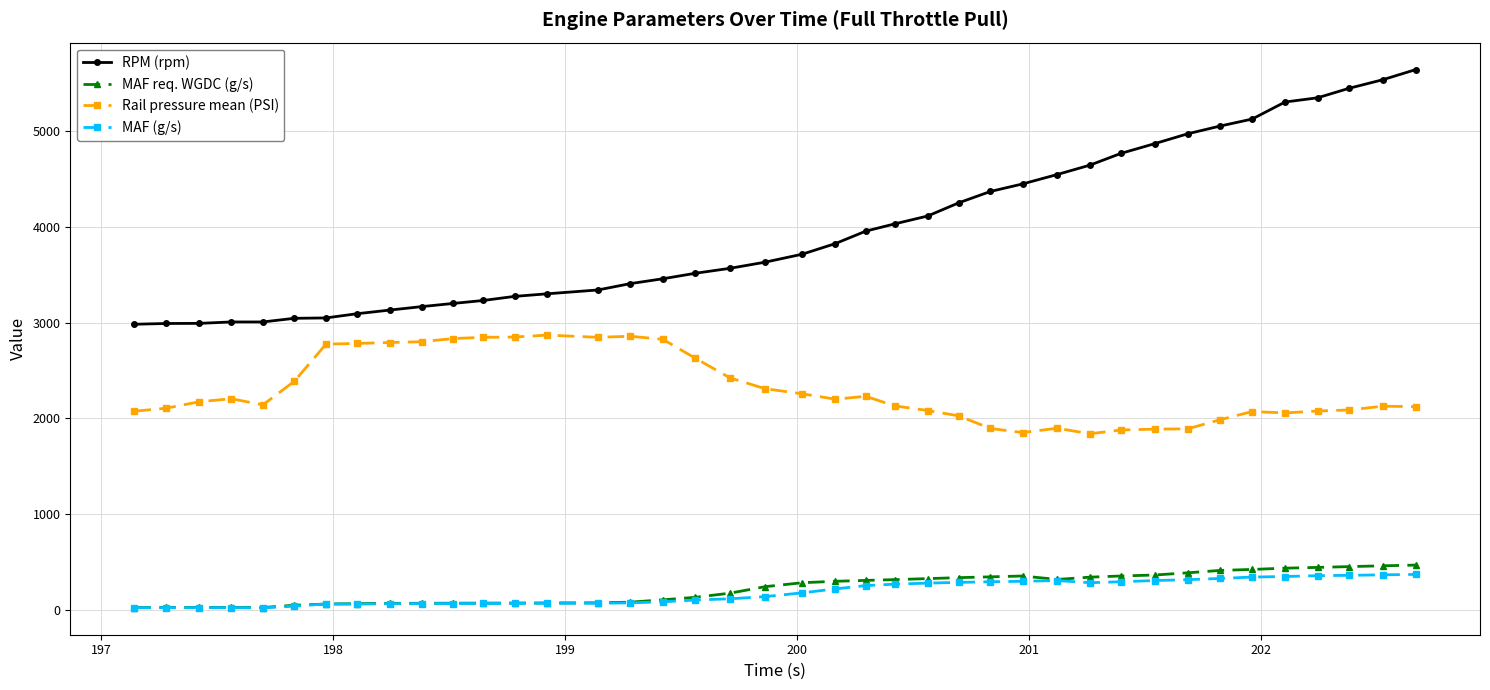

True or false: MAF req. WGDC (g/s) has more than 1 interior local peaks.

True